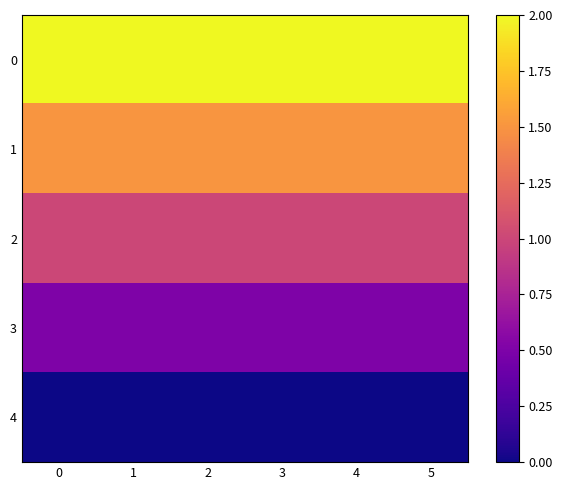

Reading left to right, what are all the values shown in this chart?

0: 0=2.0	1=2.0	2=2.0	3=2.0	4=2.0	5=2.0
1: 0=1.5	1=1.5	2=1.5	3=1.5	4=1.5	5=1.5
2: 0=1.0	1=1.0	2=1.0	3=1.0	4=1.0	5=1.0
3: 0=0.5	1=0.5	2=0.5	3=0.5	4=0.5	5=0.5
4: 0=0.0	1=0.0	2=0.0	3=0.0	4=0.0	5=0.0